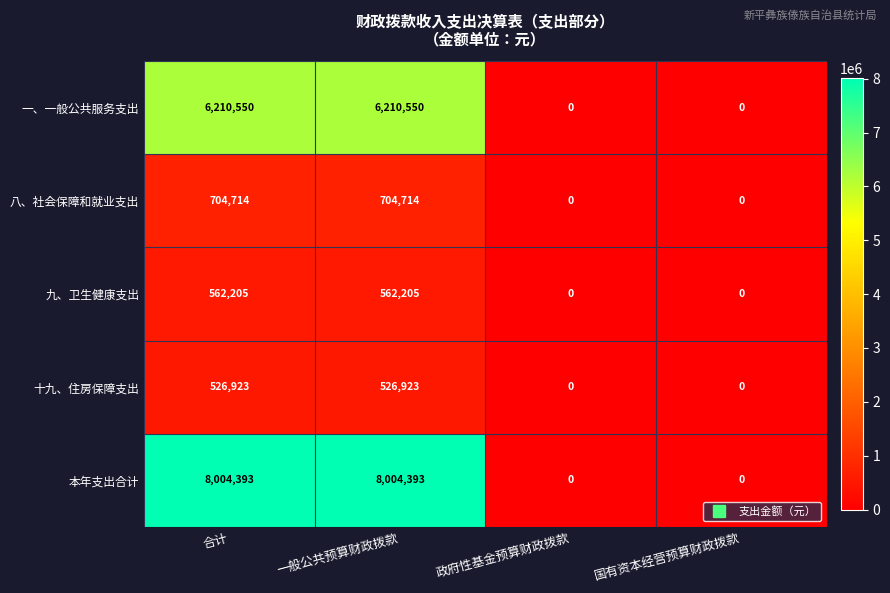

Reading left to right, transcribe all the data shown in this chart.

一、一般公共服务支出: 合计=6210550	一般公共预算财政拨款=6210550	政府性基金预算财政拨款=0	国有资本经营预算财政拨款=0
八、社会保障和就业支出: 合计=704714	一般公共预算财政拨款=704714	政府性基金预算财政拨款=0	国有资本经营预算财政拨款=0
九、卫生健康支出: 合计=562205	一般公共预算财政拨款=562205	政府性基金预算财政拨款=0	国有资本经营预算财政拨款=0
十九、住房保障支出: 合计=526923	一般公共预算财政拨款=526923	政府性基金预算财政拨款=0	国有资本经营预算财政拨款=0
本年支出合计: 合计=8004393	一般公共预算财政拨款=8004393	政府性基金预算财政拨款=0	国有资本经营预算财政拨款=0